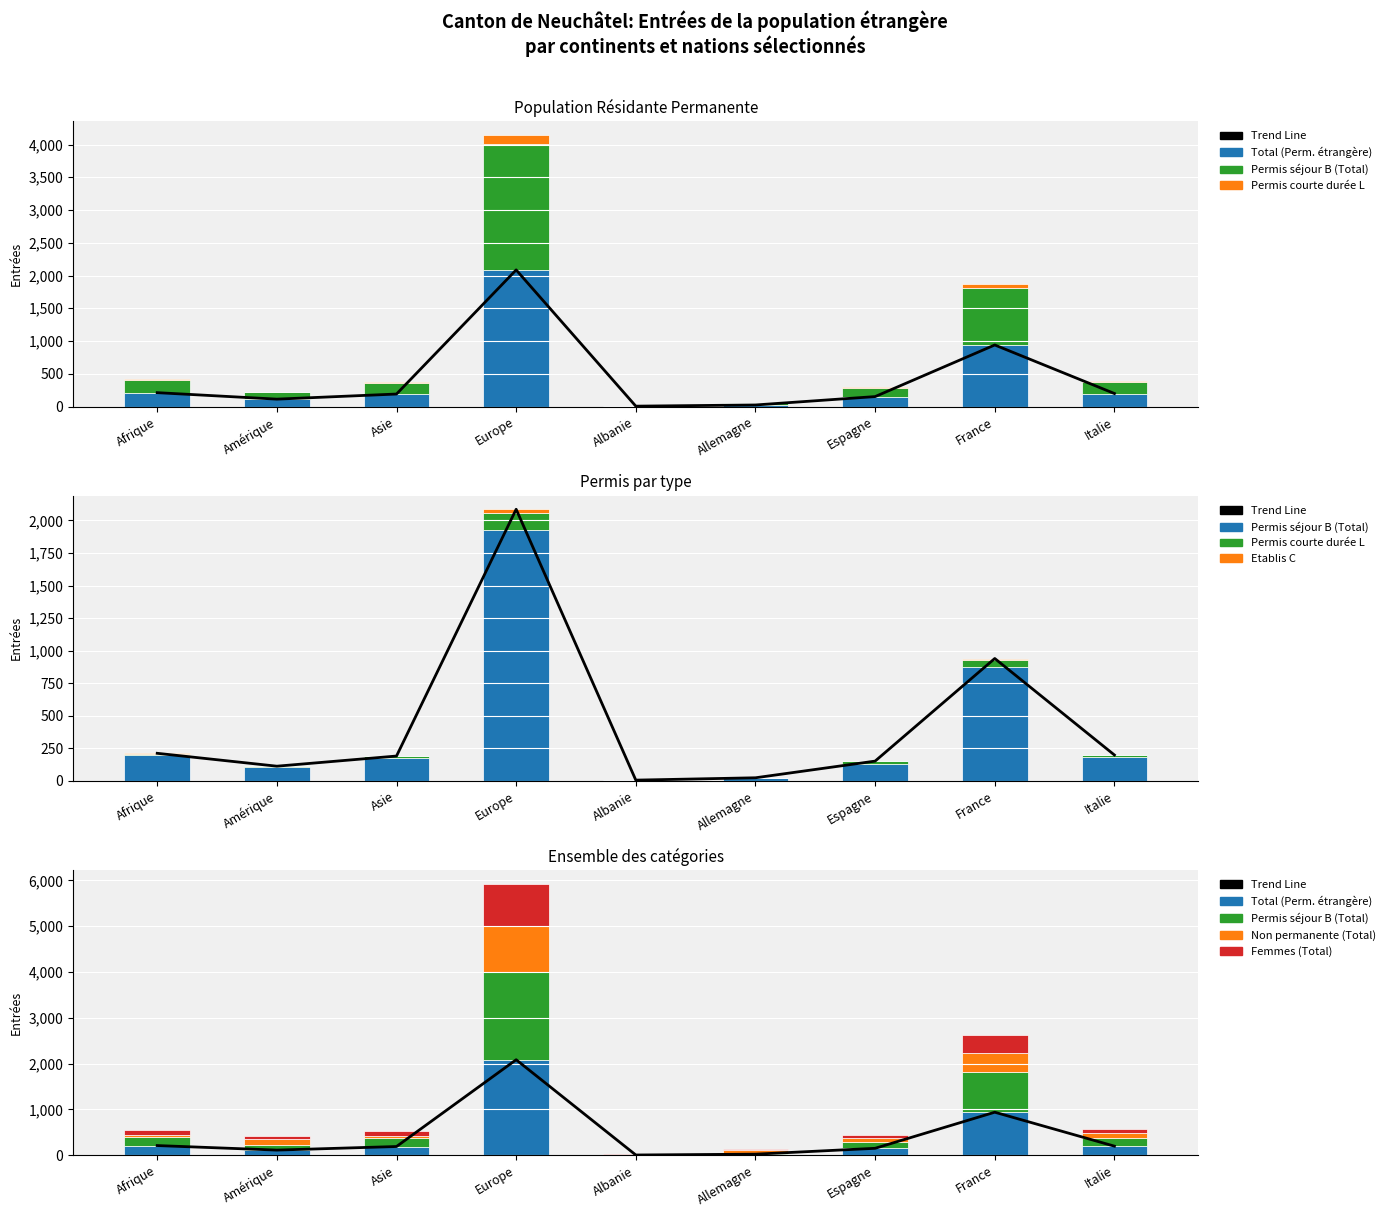

What is the label of the 1st bar from the left?

Afrique